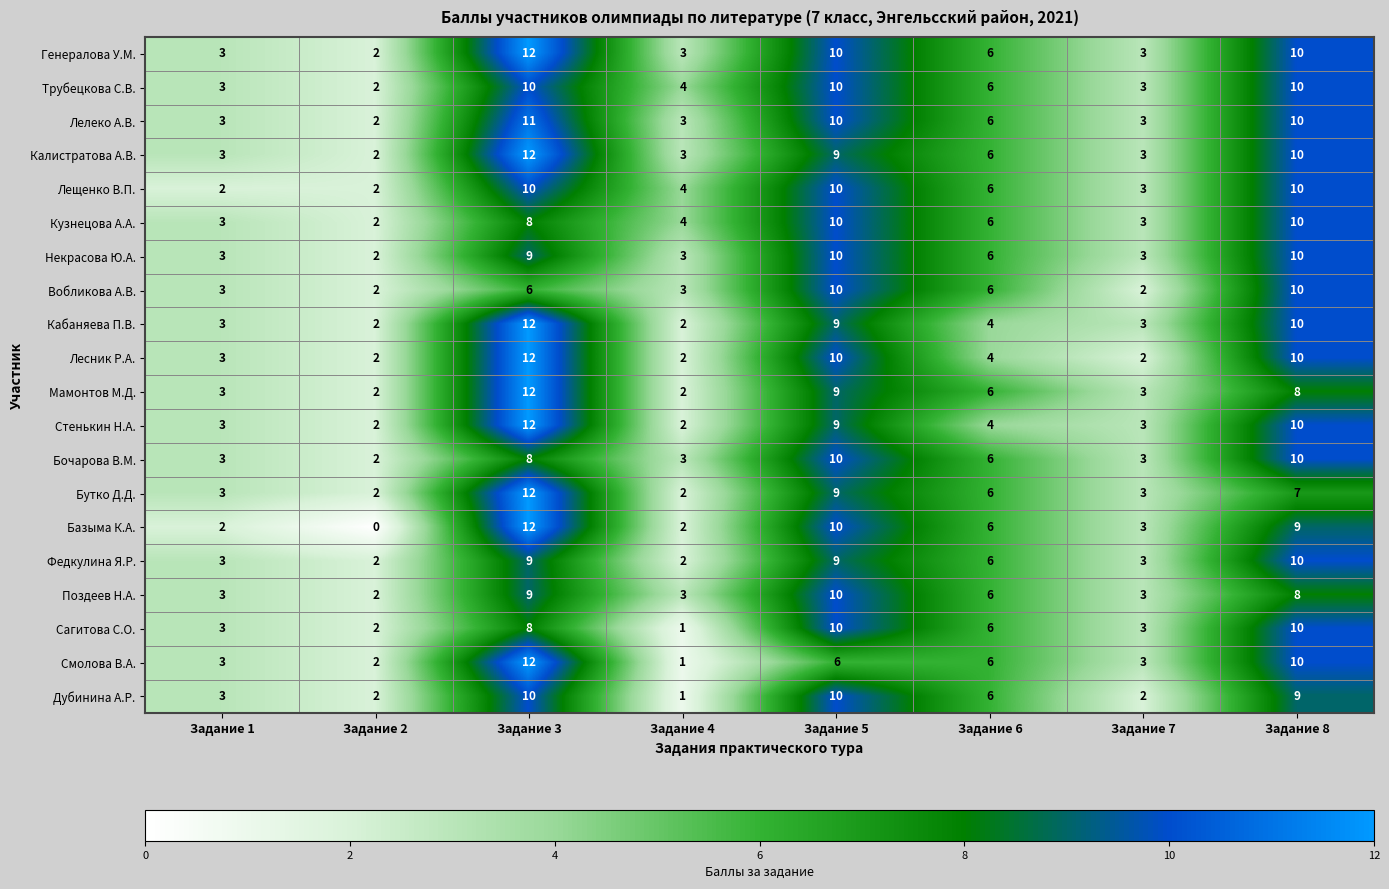

What is the difference between the maximum and minimum values in the Лесник Р.А. series?

10